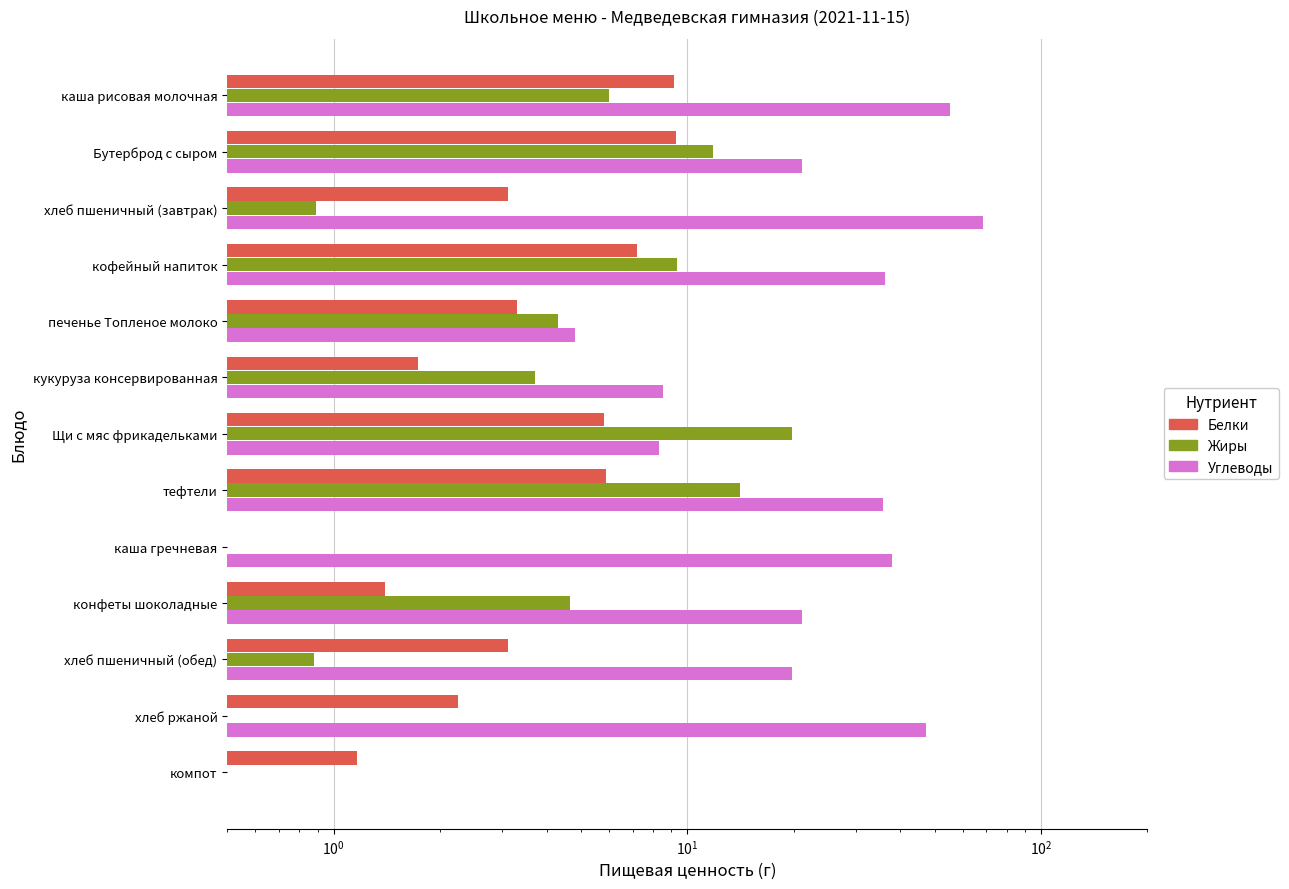

Is it true that Углеводы equals 28.9 at Бутерброд с сыром?

False